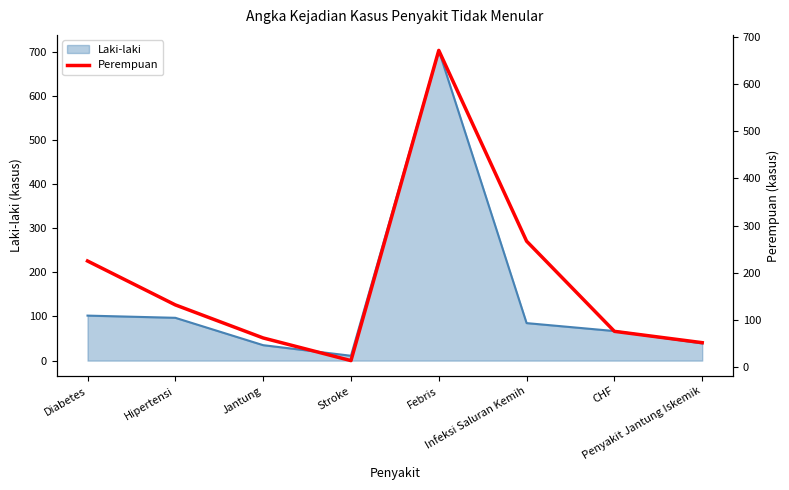

How many points are lower than both their immediate neighbors (excluding endpoints)?

1